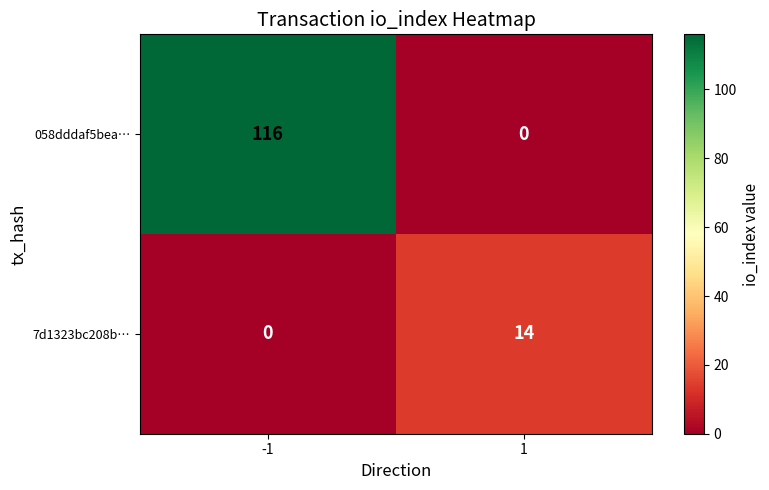

Which category has the highest value across all series?

-1